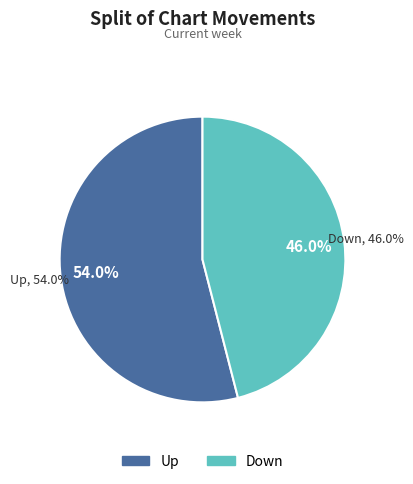

The down slice represents 58% of the pie. True or false?

False